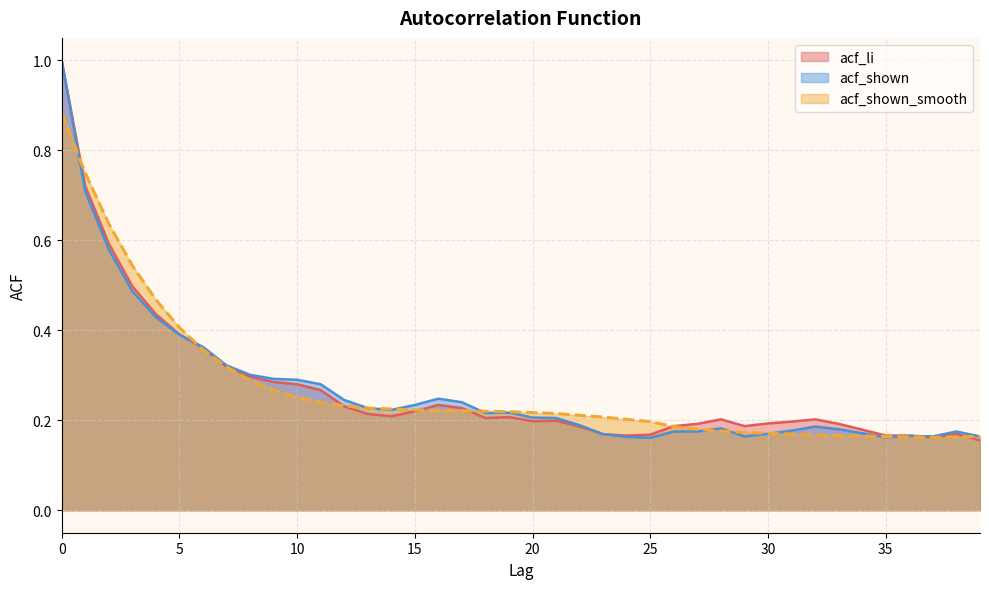

Does the chart have visible grid lines?

Yes